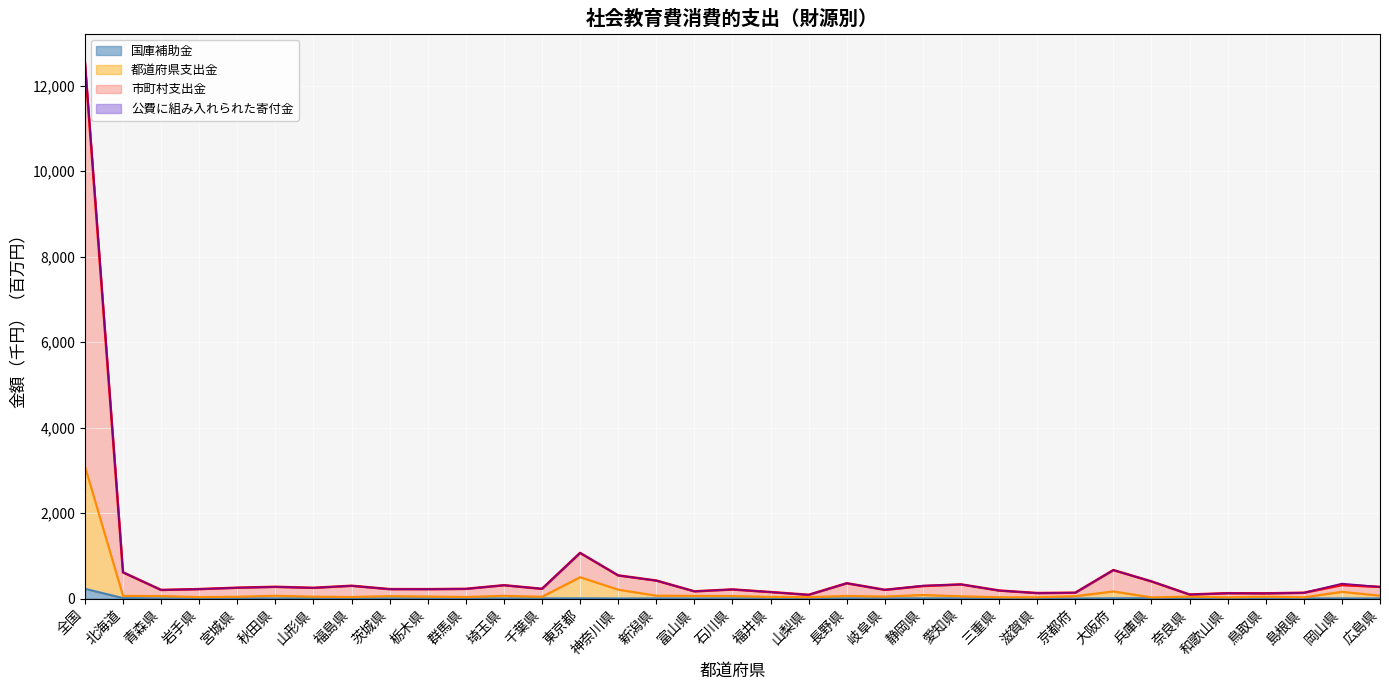

How many data points in 都道府県支出金 are above 53?

18